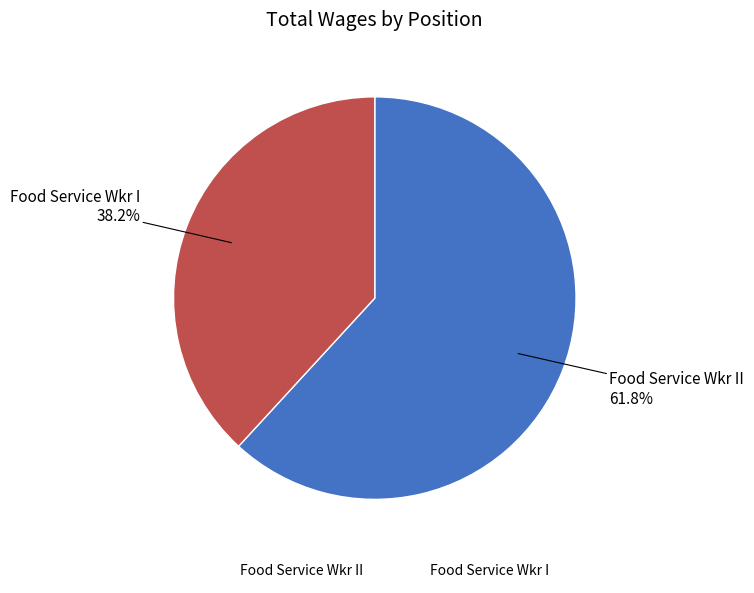

Rank the categories by value from lowest to highest.

Food Service Wkr I, Food Service Wkr II